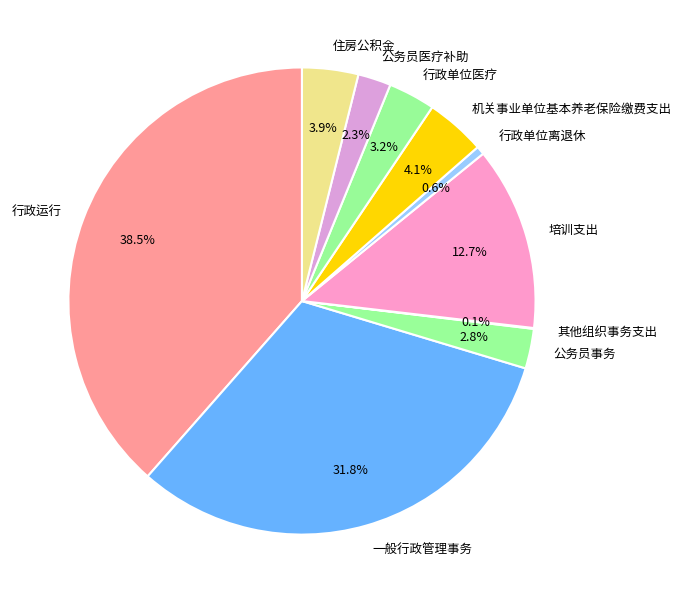

Is the sum of 公务员医疗补助 and 行政单位离退休 greater than half?

No